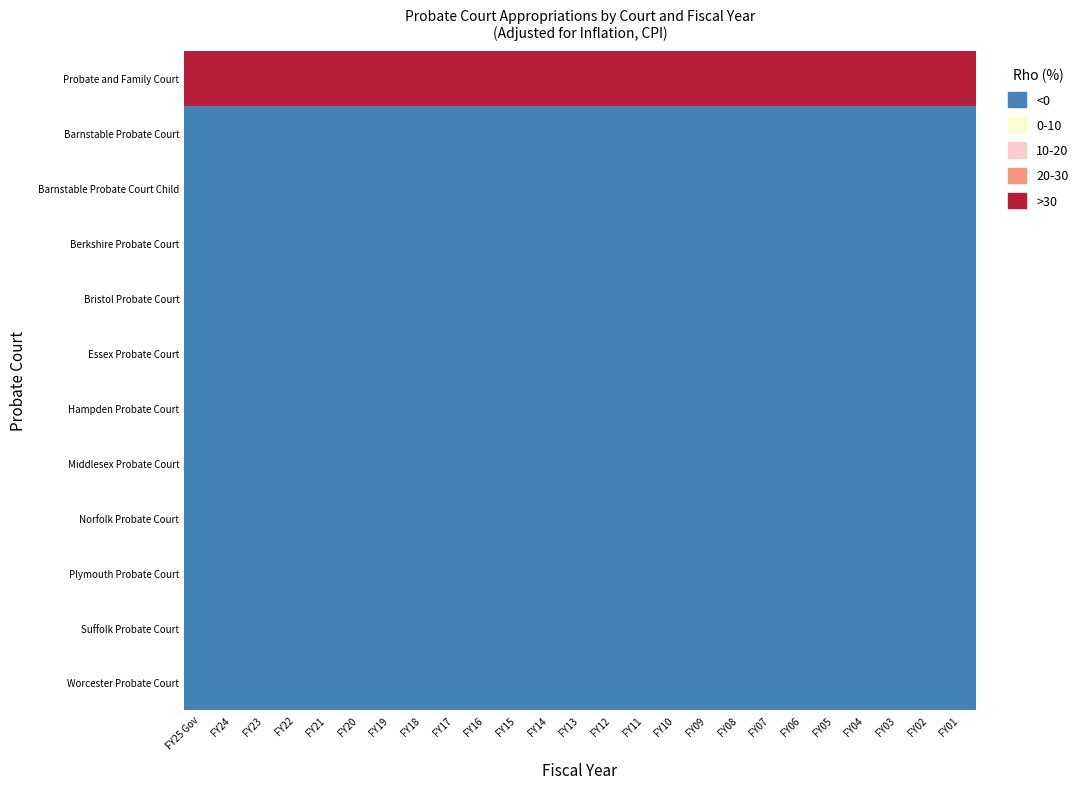

List the series in order of their peak value, lowest first.

Barnstable Probate Court, Barnstable Probate Court Child, Berkshire Probate Court, Bristol Probate Court, Essex Probate Court, Hampden Probate Court, Middlesex Probate Court, Norfolk Probate Court, Plymouth Probate Court, Suffolk Probate Court, Worcester Probate Court, Probate and Family Court